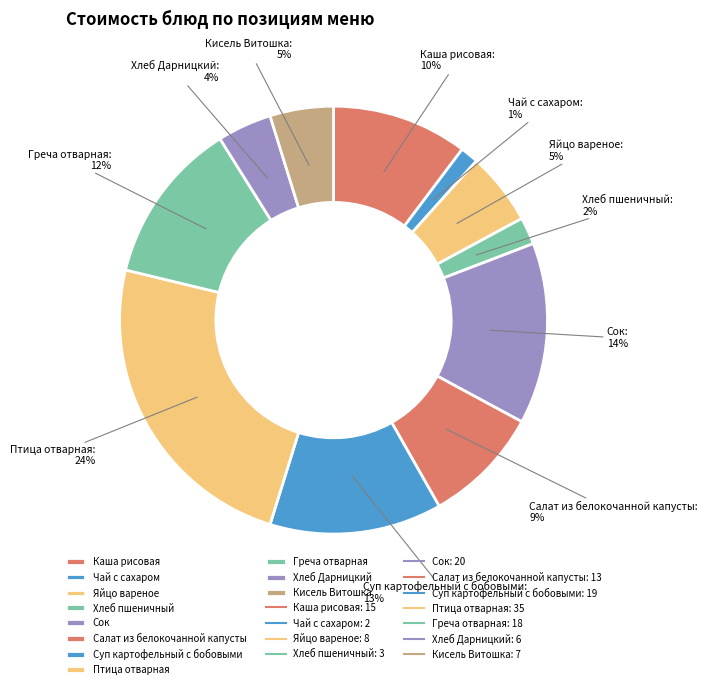

To the nearest percent, what is the combined percentage of Чай с сахаром and Суп картофельный с бобовыми?

14%